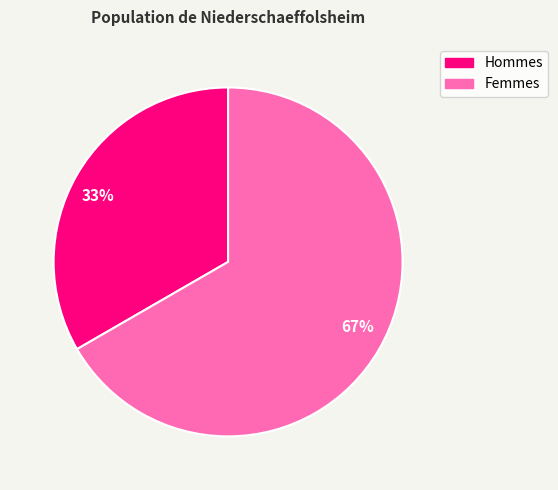

Rank the categories by value from lowest to highest.

33%, 67%